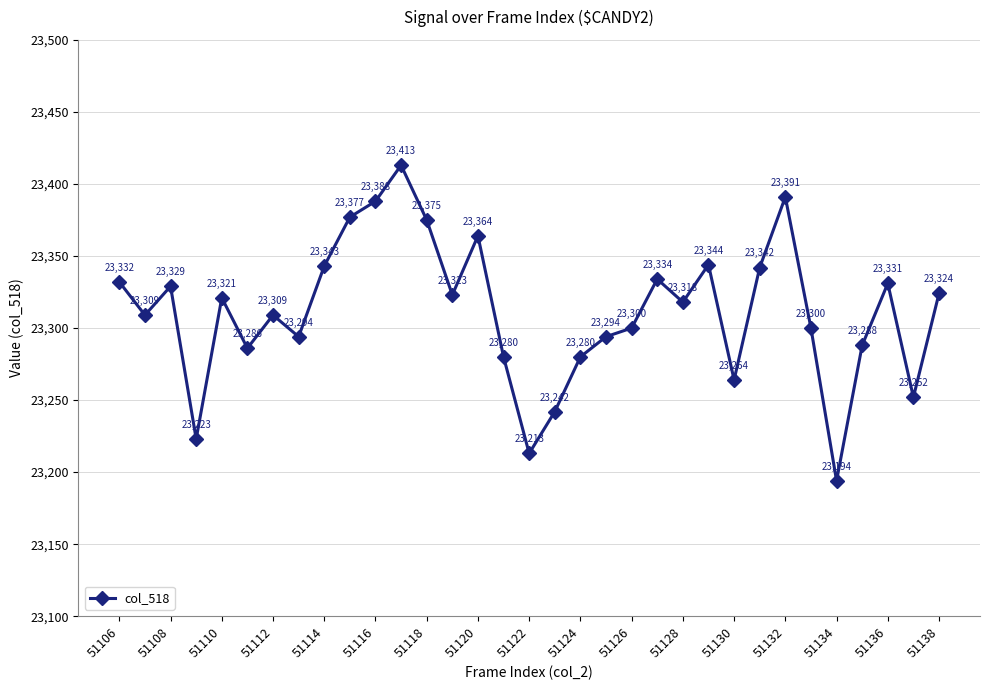

How many points are higher than both their immediate neighbors (excluding endpoints)?

9